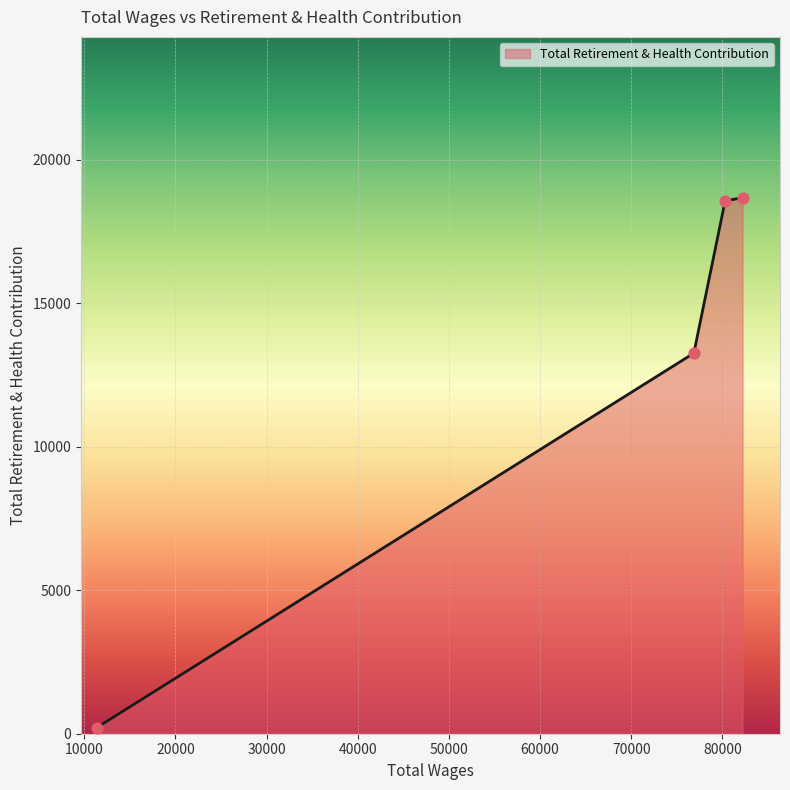

What is the difference between the maximum and minimum values?

18475